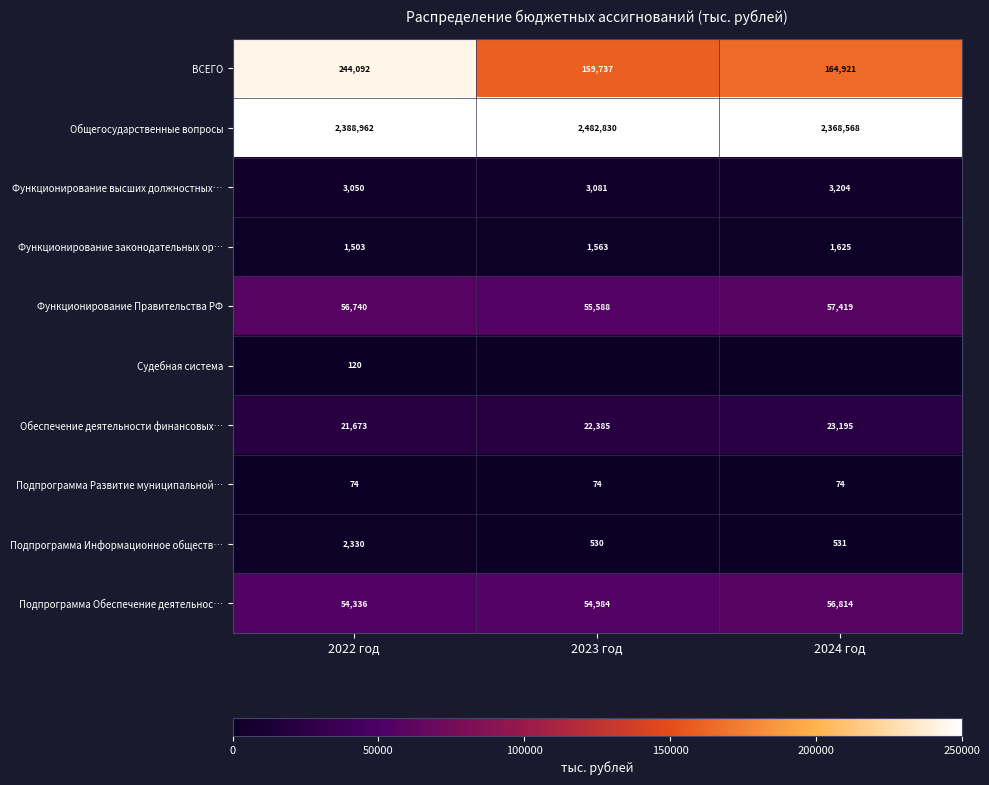

What is the sum of the ВСЕГО values at 2024 год and 2023 год?

324658